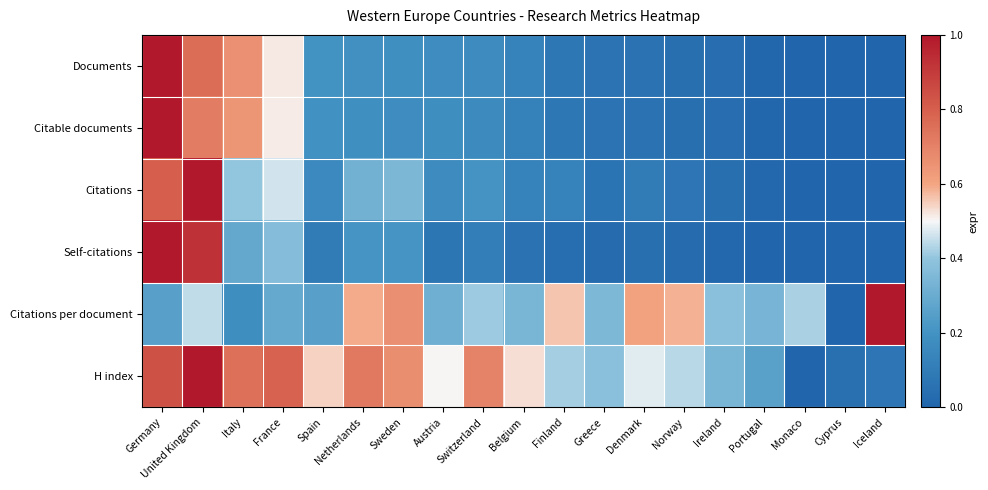

Which series has the largest range (max minus min)?

Documents